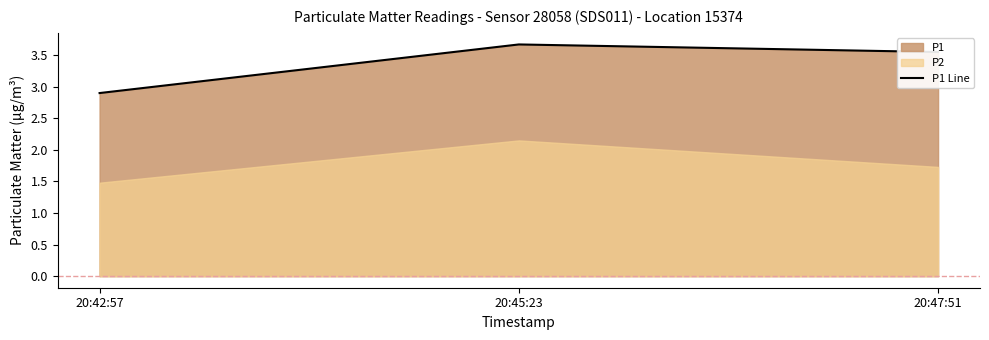

Where does the data first go above 3?

20:45:23